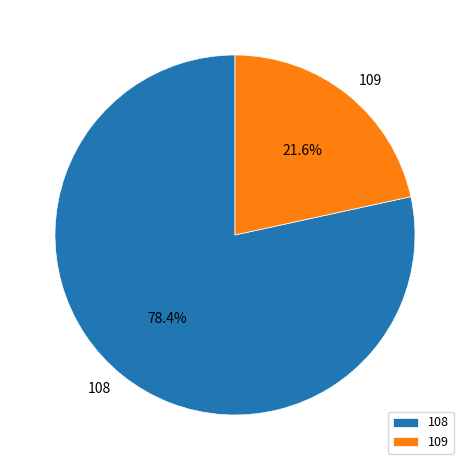

What is the majority slice?

108